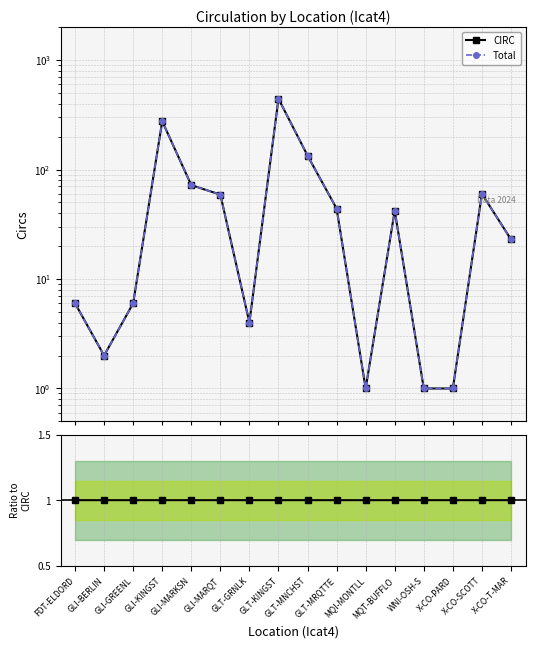

What is the label of the 7th point from the right?

GLT-MRQTTE